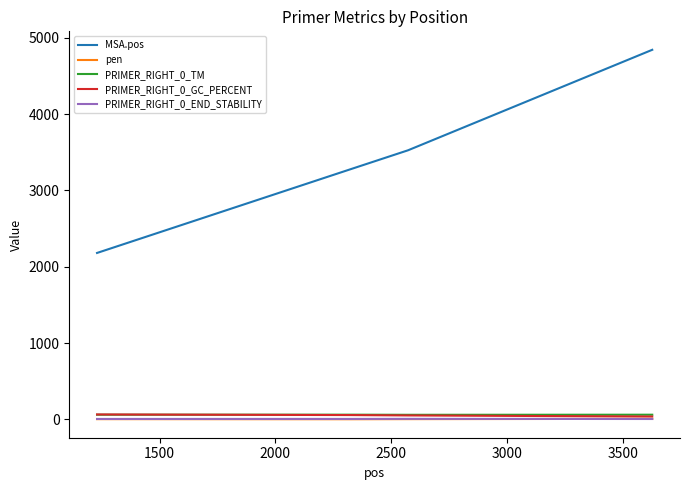

Which series has the largest range (max minus min)?

MSA.pos